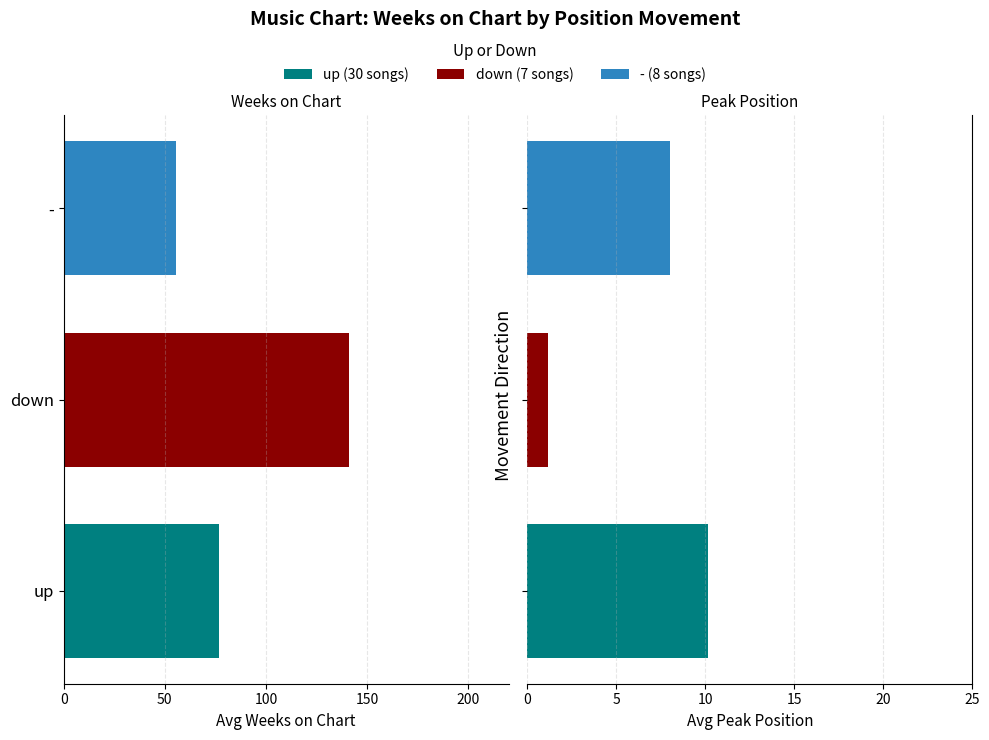

The value at up is -120.9. True or false?

False